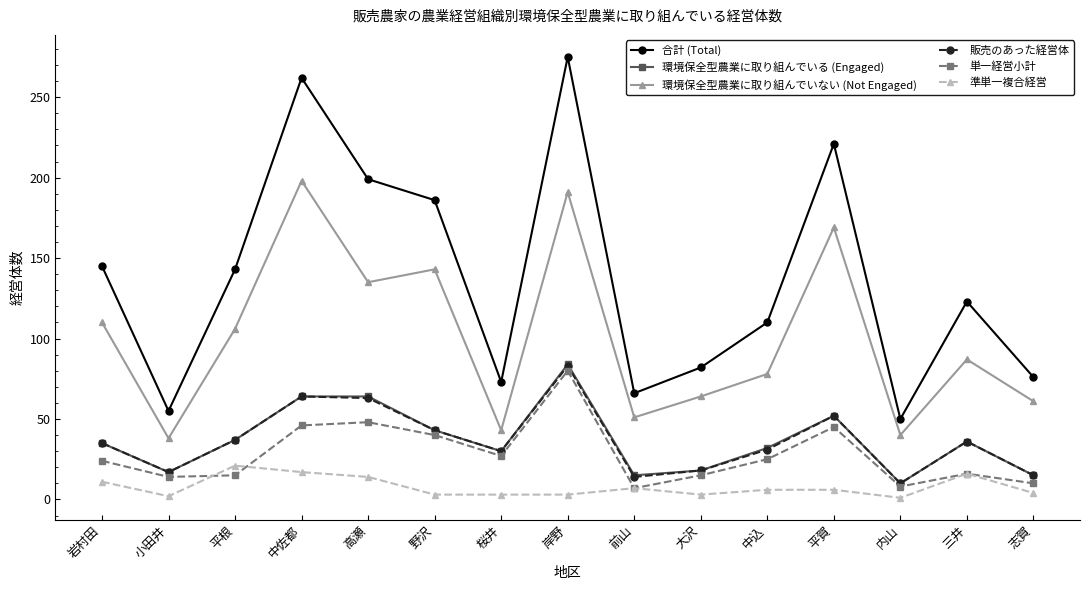

Which series has the largest total across all categories?

合計 (Total)